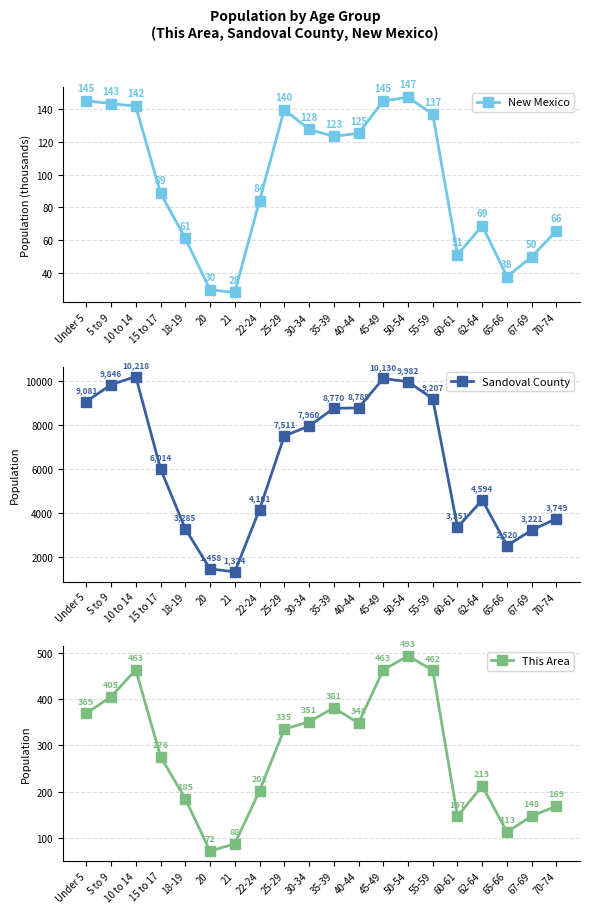

Is this an area chart (filled region under the line)?

No